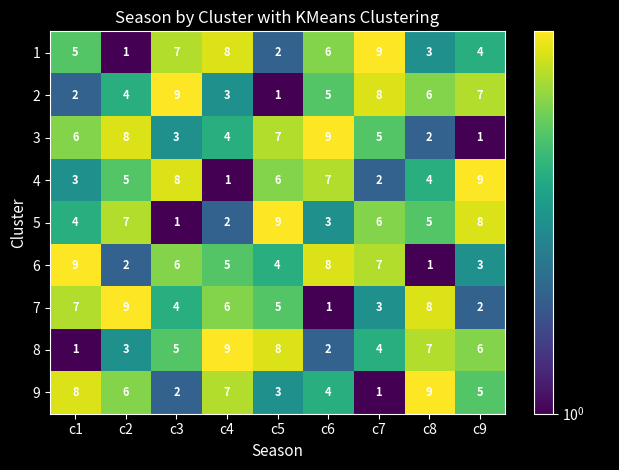

What is the maximum value shown in the chart?

9